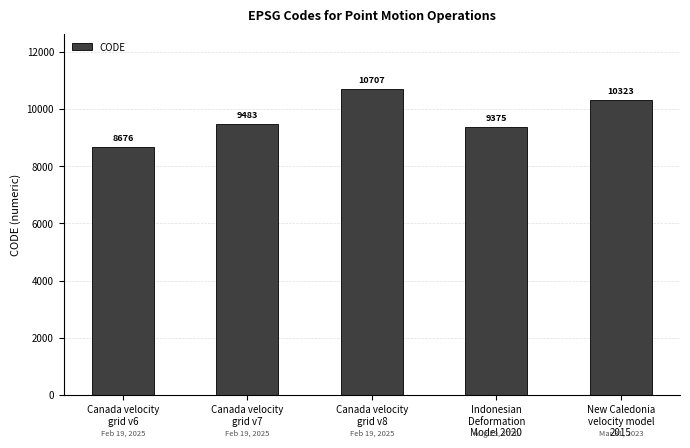

What is the greatest value displayed?

10707